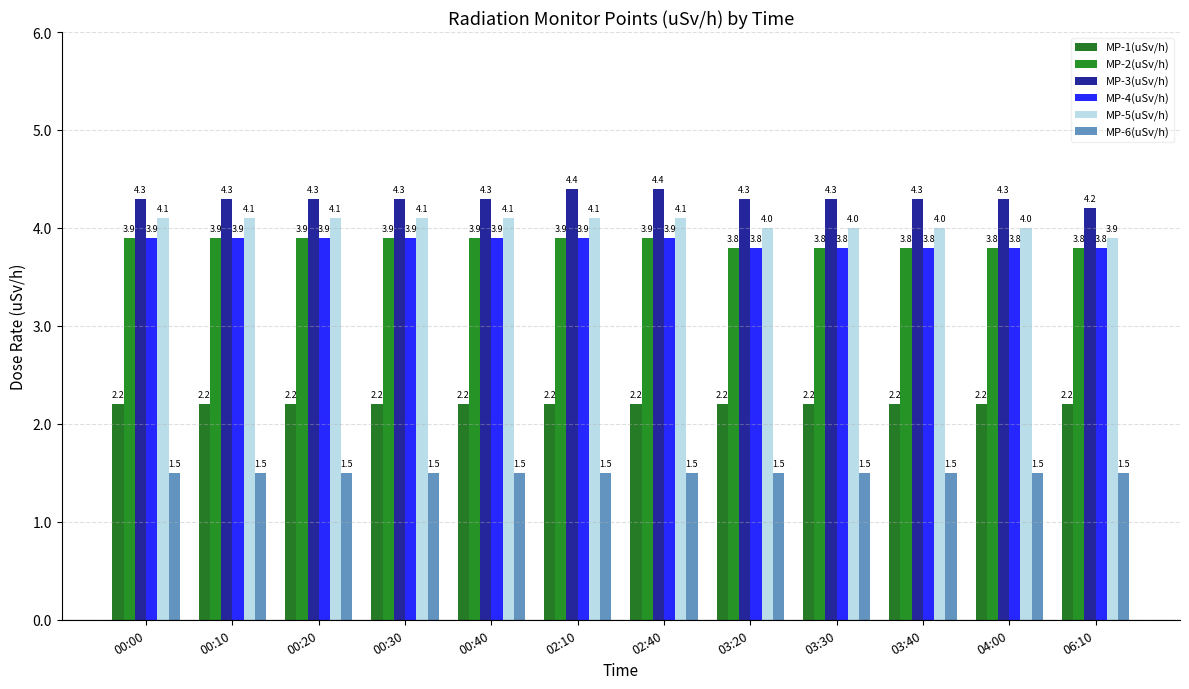

The value of MP-6(uSv/h) at 02:10 is 2.3. True or false?

False